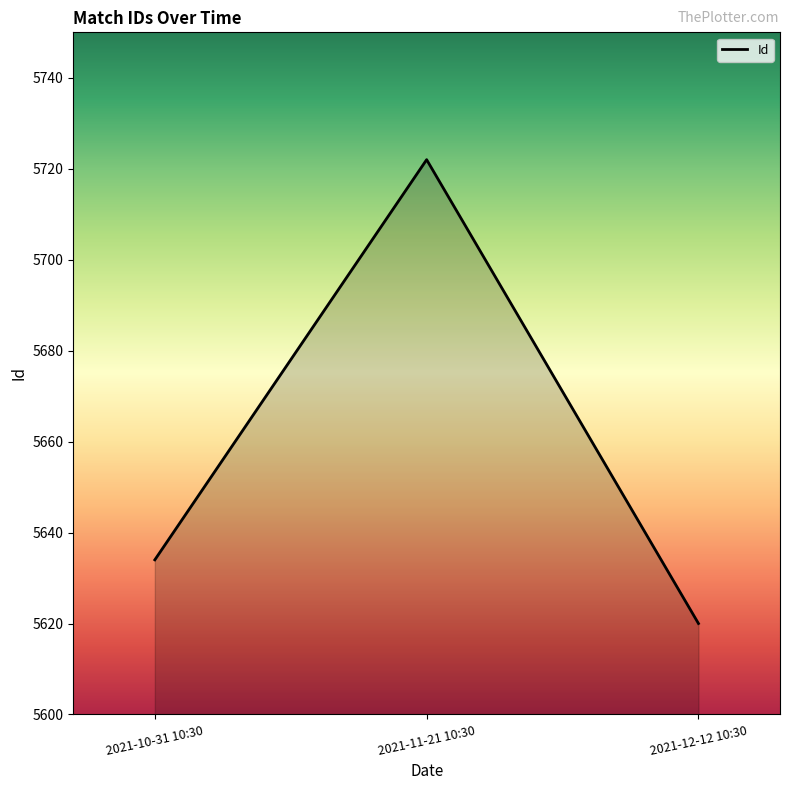

Does the chart have visible grid lines?

No